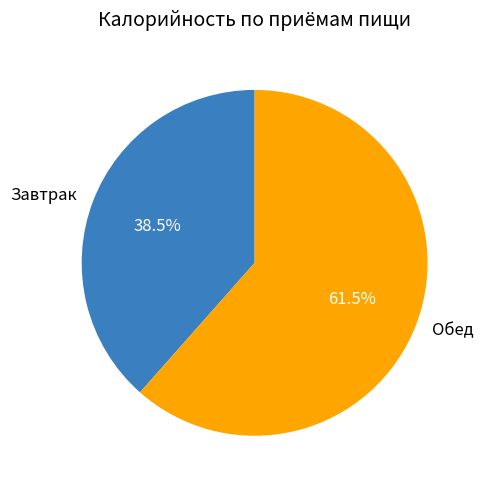

How many segments does this pie chart have?

2